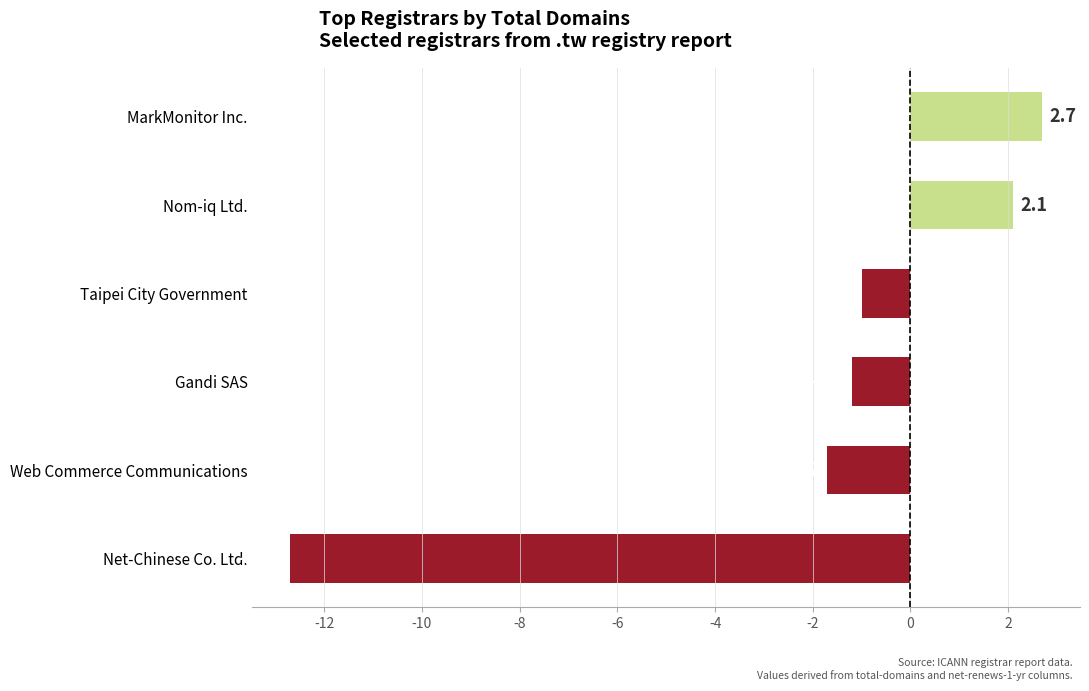

What is the smallest value displayed?

-12.7